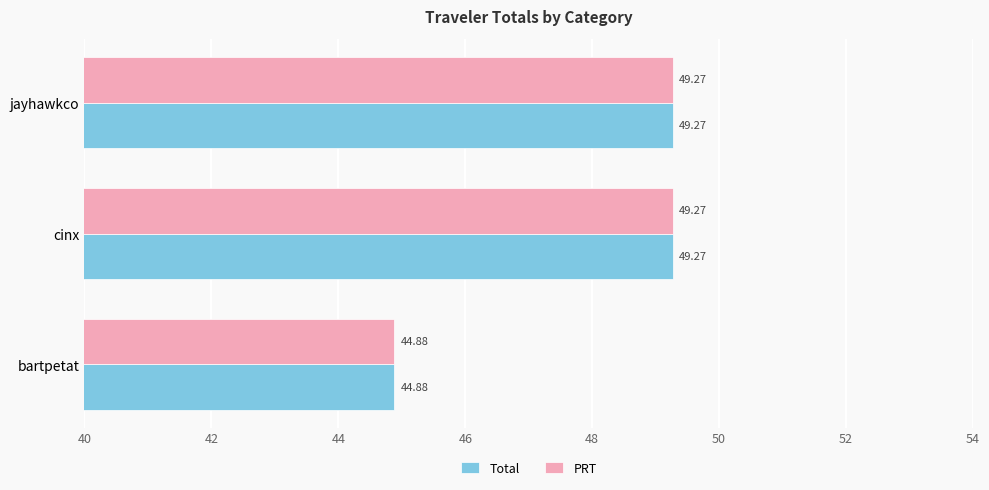

Count the number of data series in this chart.

2